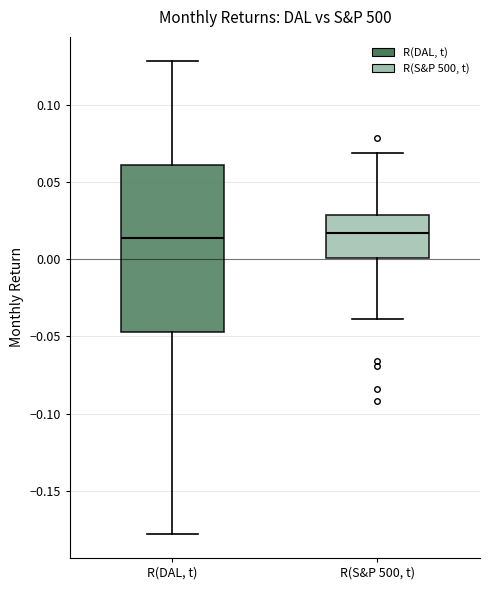

Reading left to right, transcribe this box plot: for each box, give where its median line is, the range the box spans, and where its two whiskers end, as read against the y-axis. The values are not printed on the chart, so give them approximately, as read against the axis.

R(DAL, t): median 0.015, box -0.045 to 0.060, whiskers -0.180 to 0.130
R(S&P 500, t): median 0.015, box 0.000 to 0.030, whiskers -0.040 to 0.070